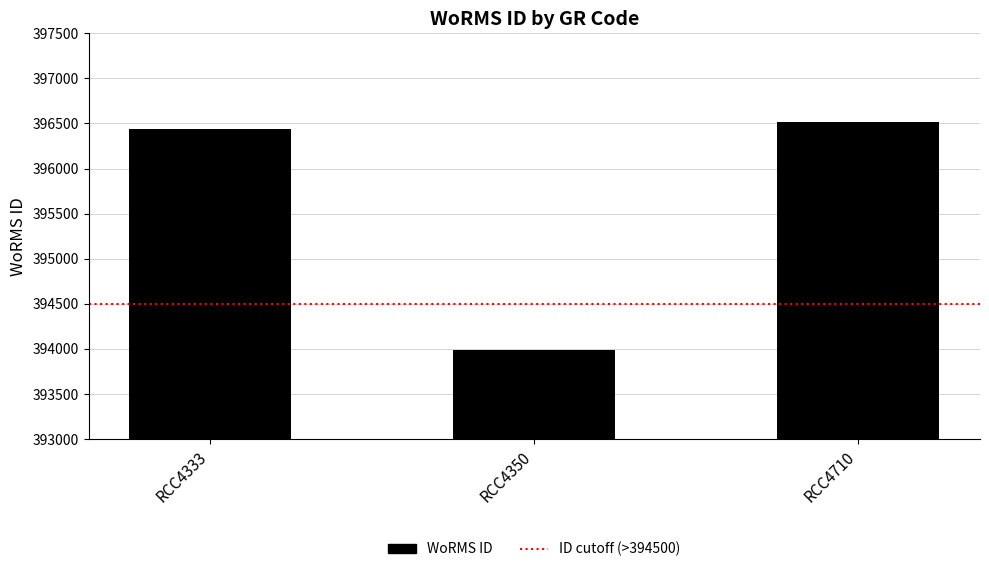

What is the approximate value at RCC4350, to the nearest 100?

394000